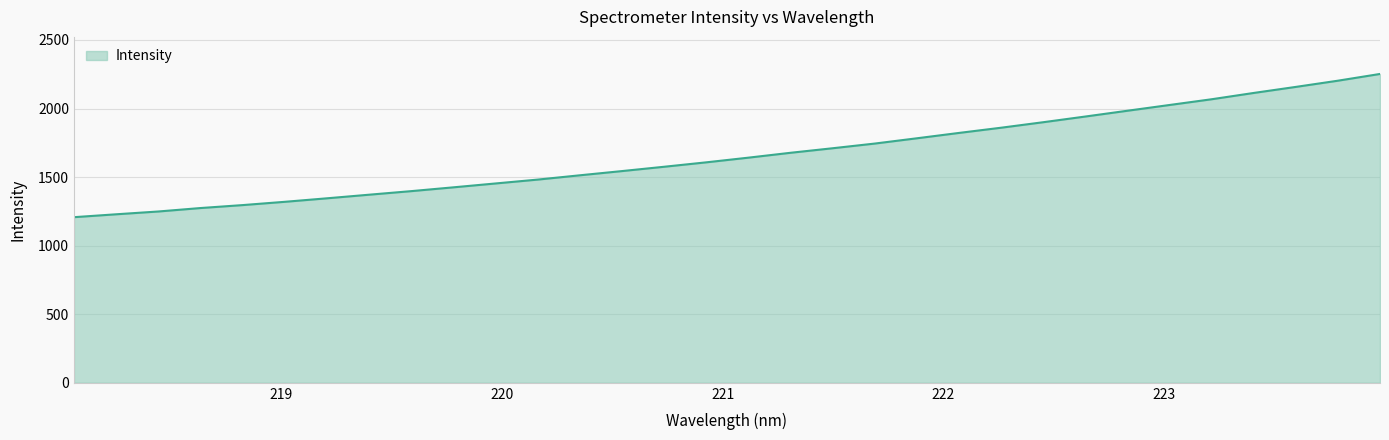

What is the maximum value shown in the chart?

2252.0